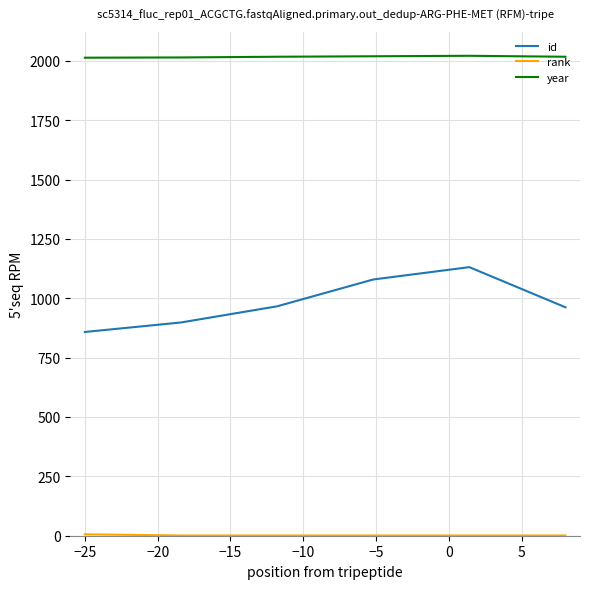

What is the difference between the maximum and minimum values in the id series?

273